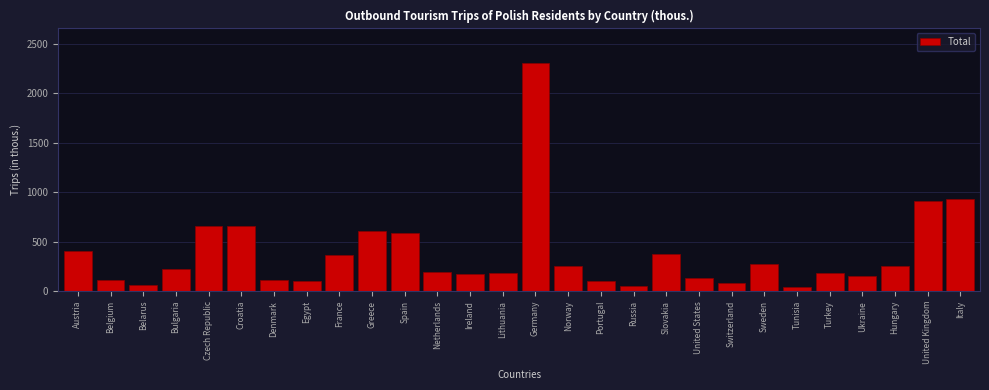

What is the maximum value shown in the chart?

2310.1